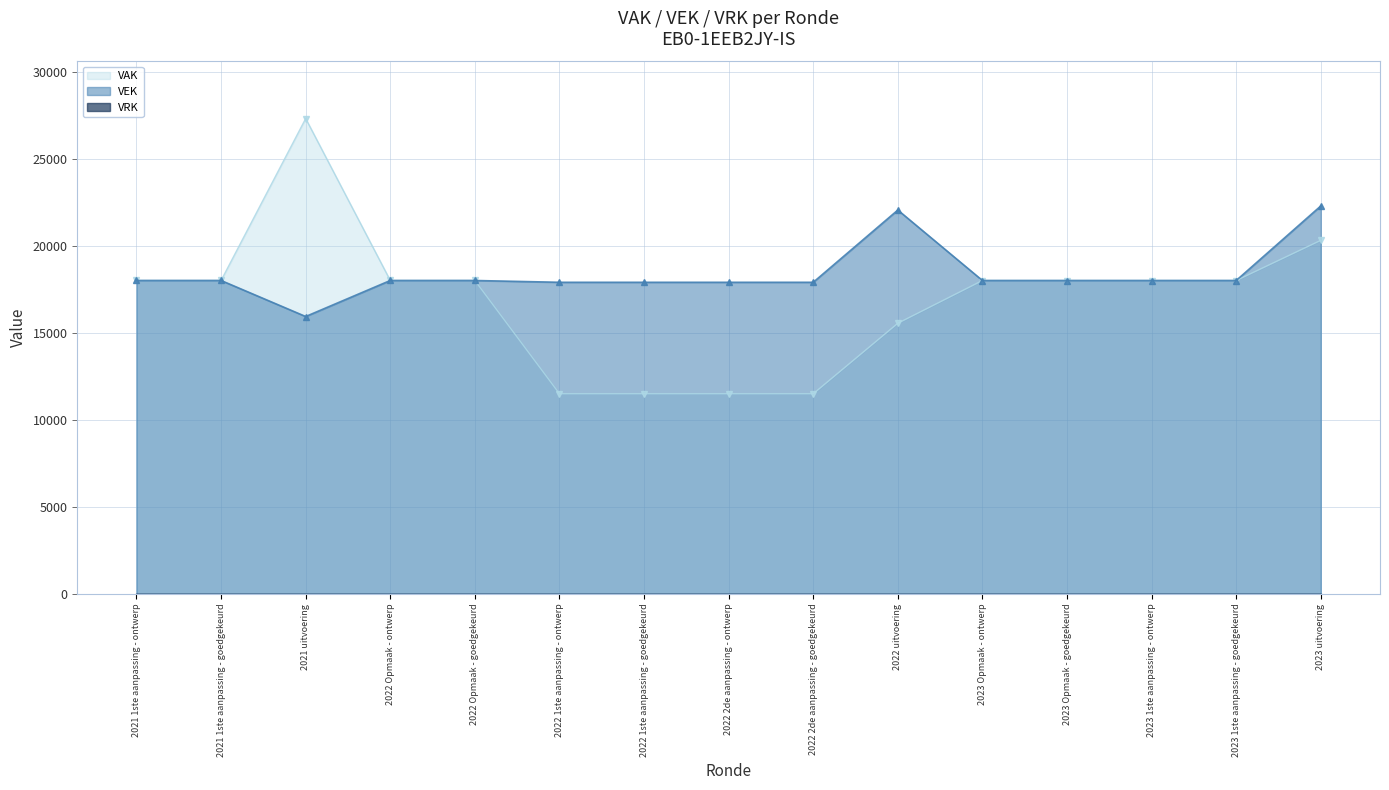

How many data points does each series have?

15